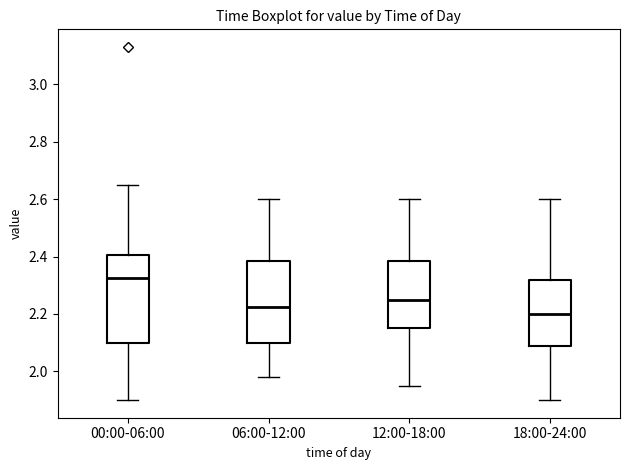

Which box's median line is the lowest?

18:00-24:00